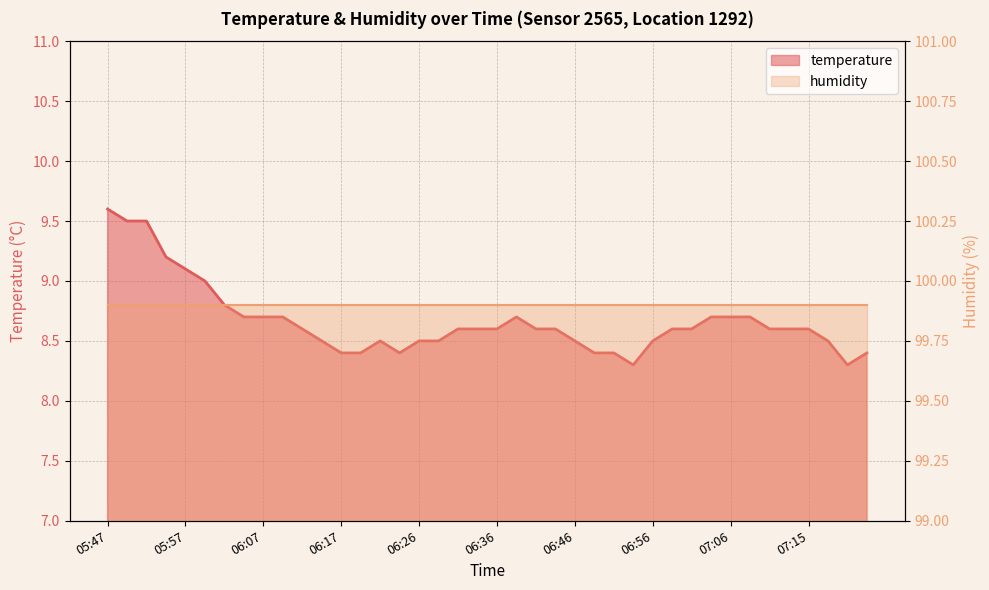

Rank the categories by value from lowest to highest.

06:53, 07:20, 06:17, 06:19, 06:24, 06:48, 06:51, 07:23, 06:14, 06:22, 06:26, 06:29, 06:46, 06:56, 07:18, 06:12, 06:31, 06:34, 06:36, 06:41, 06:44, 06:58, 07:01, 07:10, 07:13, 07:15, 06:04, 06:07, 06:09, 06:39, 07:03, 07:06, 07:08, 06:02, 05:59, 05:57, 05:54, 05:49, 05:52, 05:47